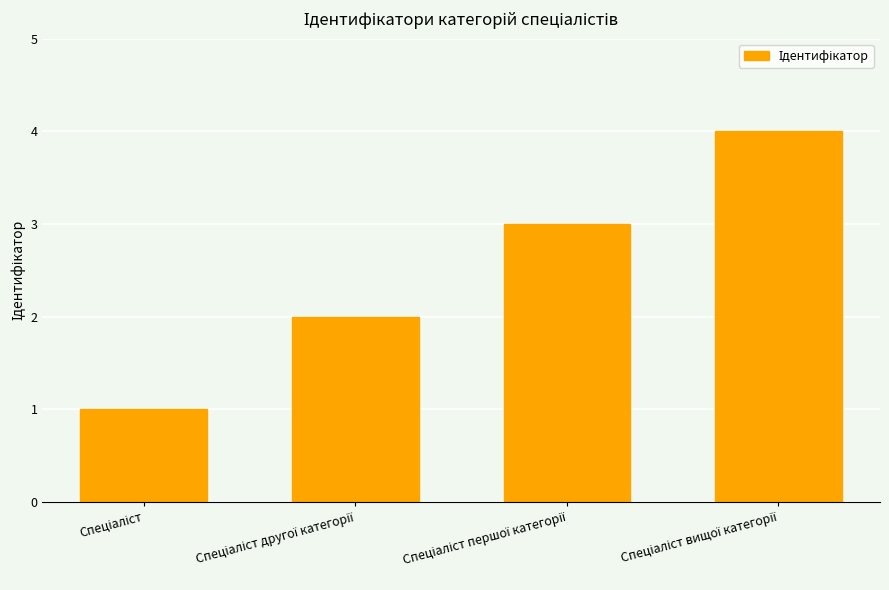

What is the difference between the maximum and minimum values?

3